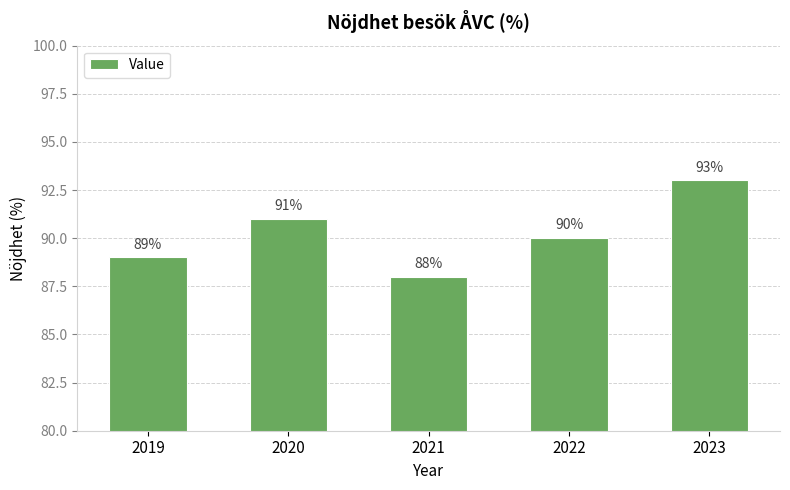

What is the maximum value shown in the chart?

93